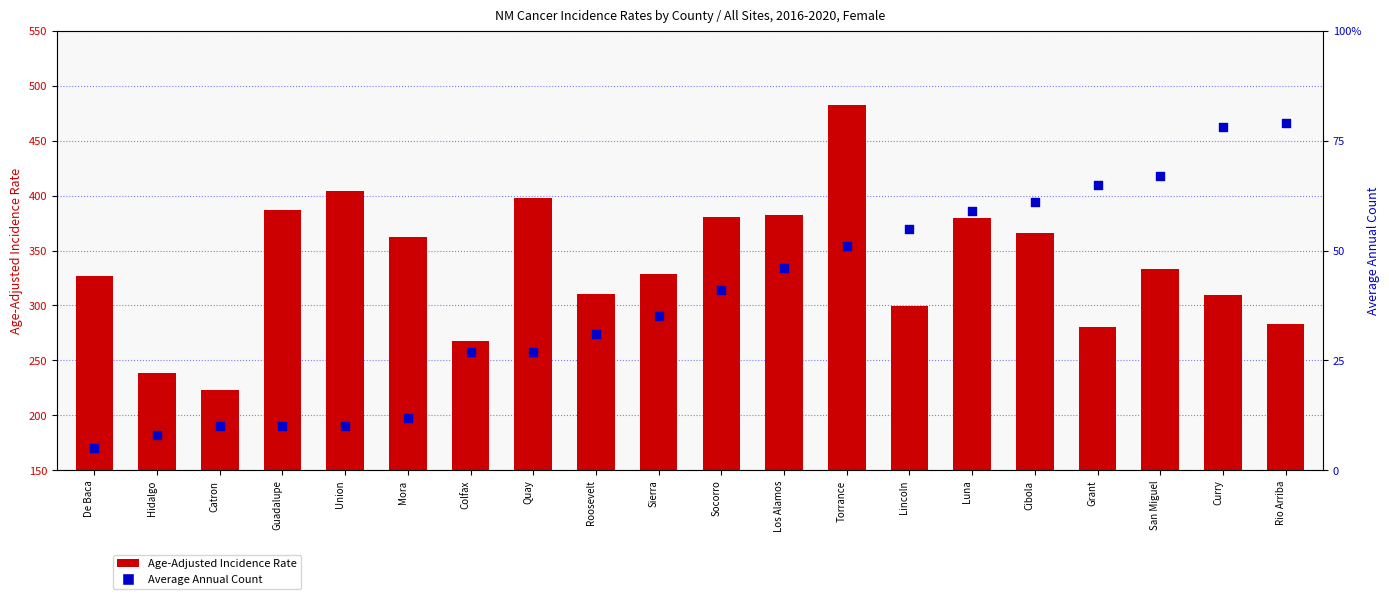

Which series has the widest spread of Y values?

Age-Adjusted Incidence Rate